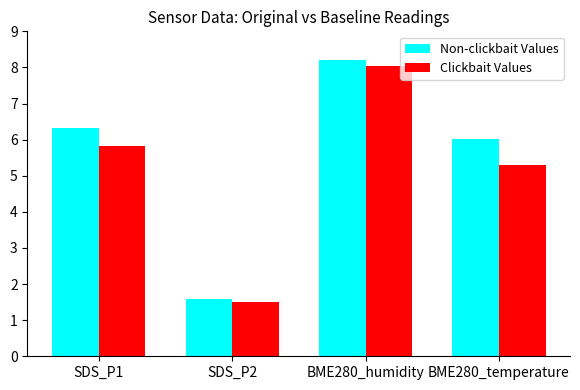

How many bars are there in each group?

2